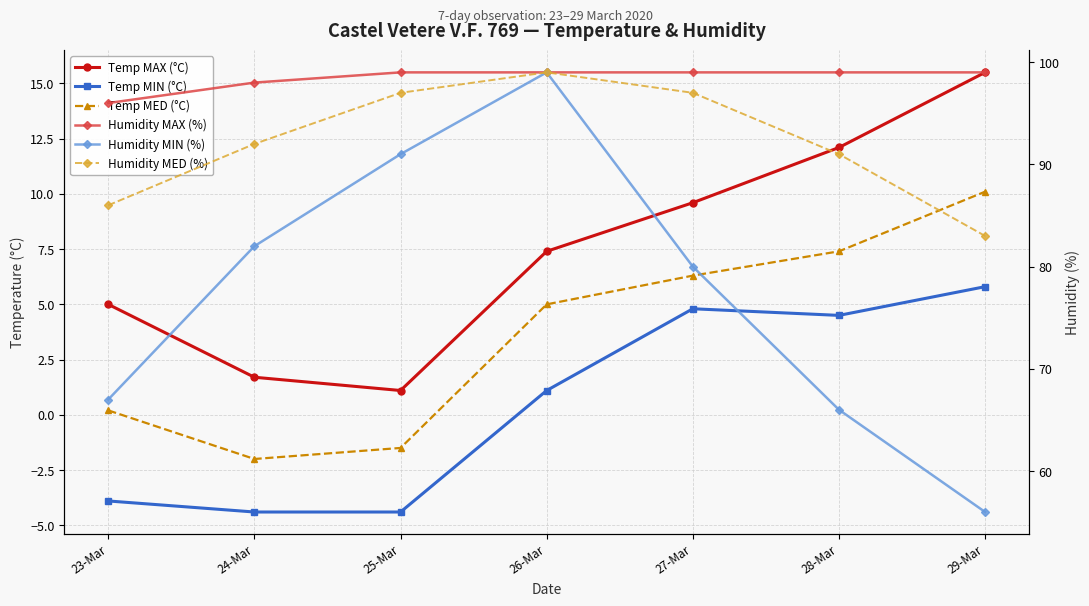

Between 23-Mar and 24-Mar, which series saw the biggest shift?

Humidity MIN (%)